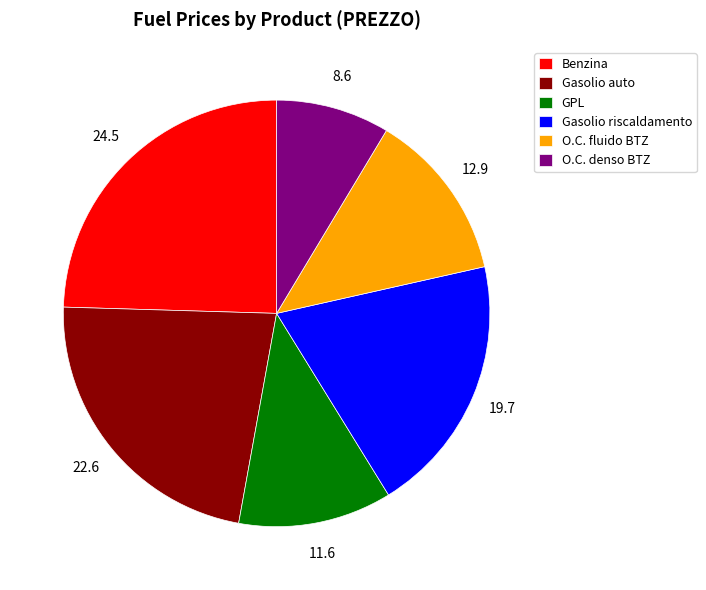

Is there a majority slice in this chart?

No